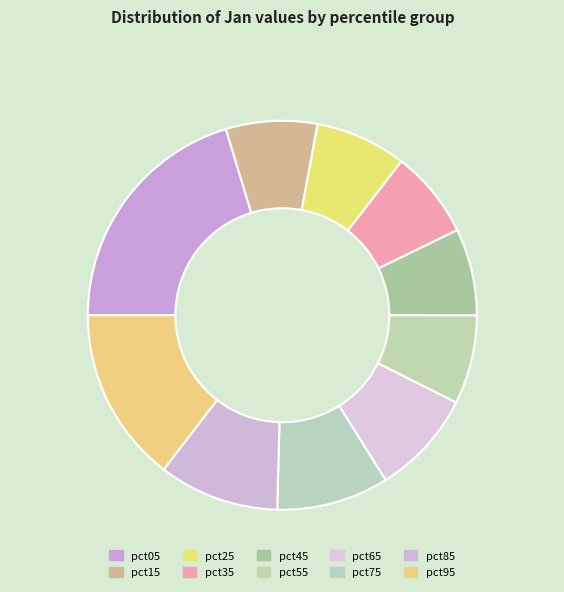

The pct75 slice represents 9% of the pie. True or false?

True